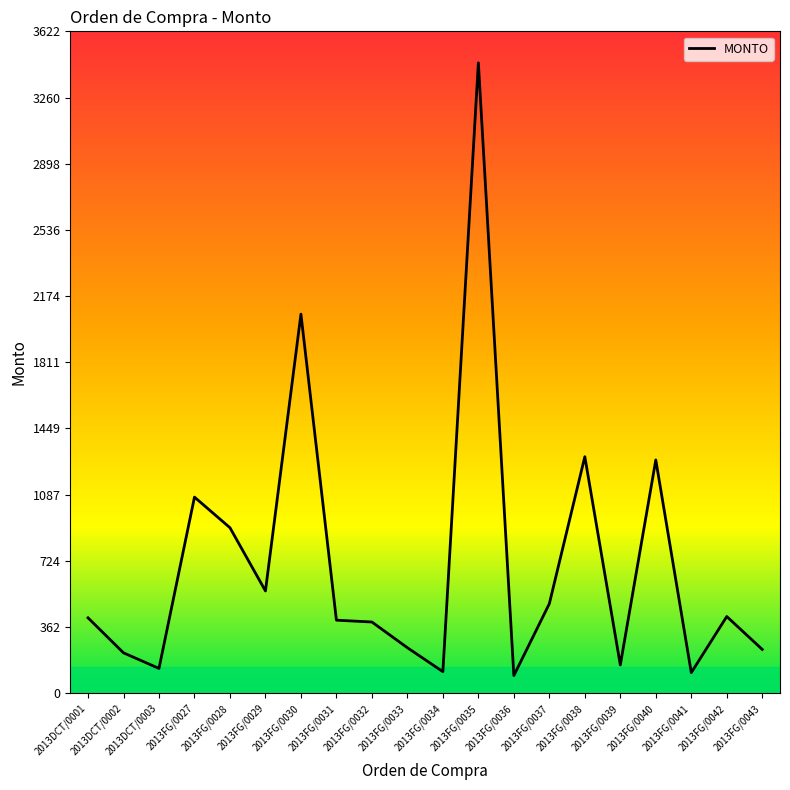

Where is the data nearest to the value 1773?

2013FG/0030